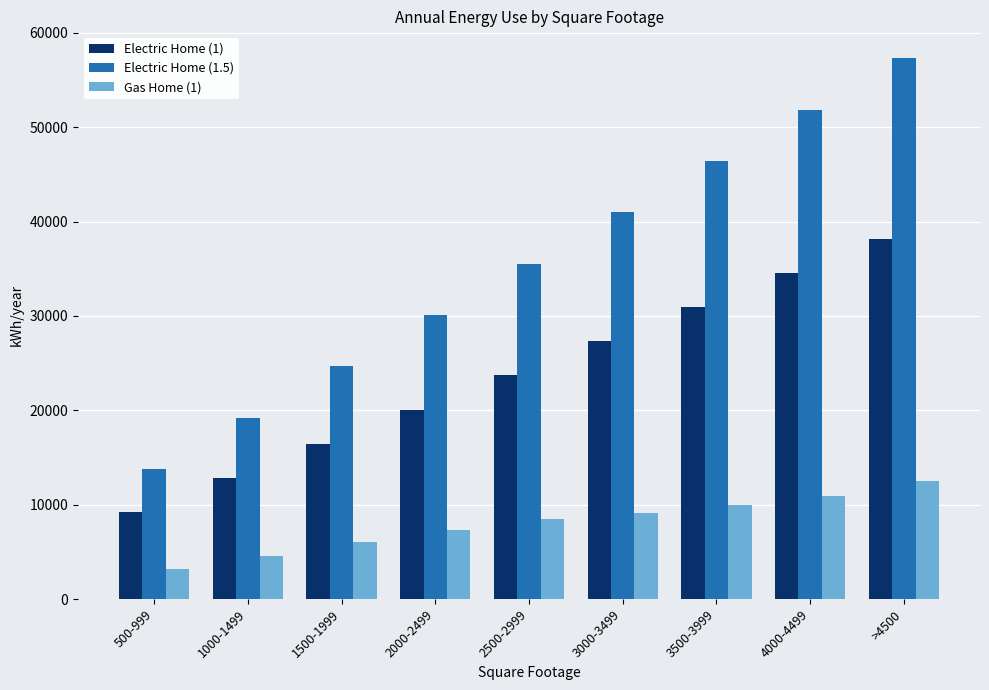

Reading right to left, extract all data points from this chart.

Electric Home (1): 38197.7	34571.9	30946.1	27320.3	23694.5	20068.7	16442.9	12817.1	9191.3
Electric Home (1.5): 57296.6	51857.9	46419.2	40980.5	35541.8	30103.1	24664.4	19225.7	13787.0
Gas Home (1): 12455.0	10907.0	10000.0	9092.0	8433.0	7333.0	6071.0	4548.0	3199.0